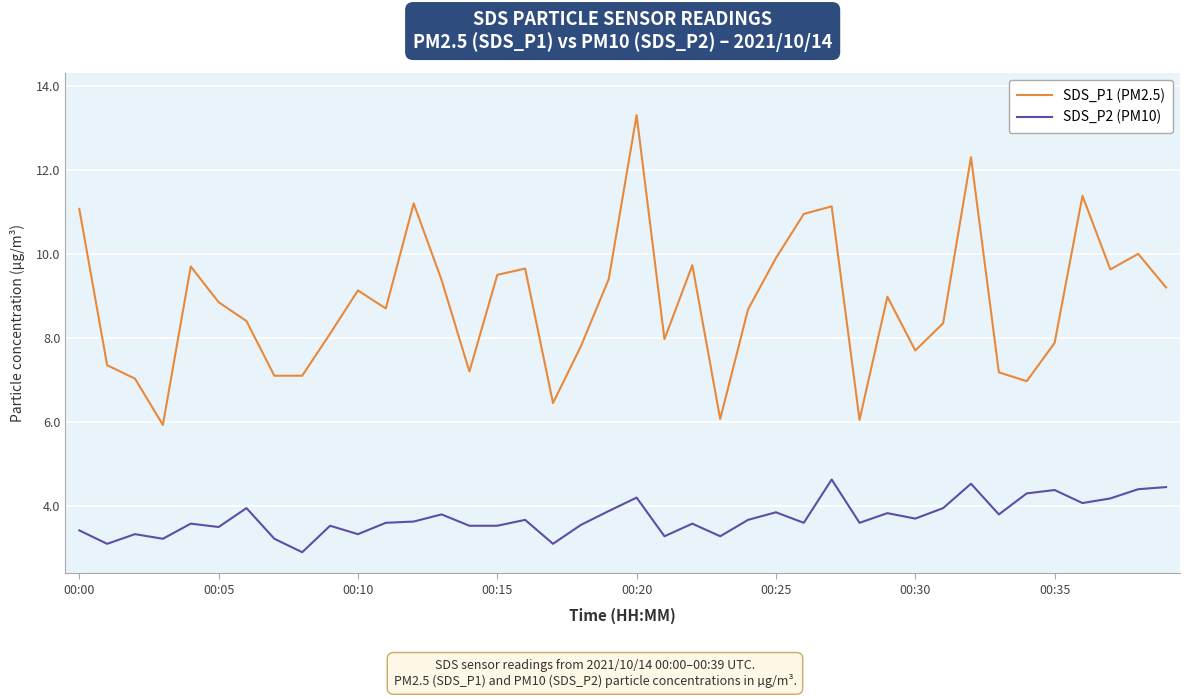

List the series in order of their peak value, lowest first.

SDS_P2 (PM10), SDS_P1 (PM2.5)